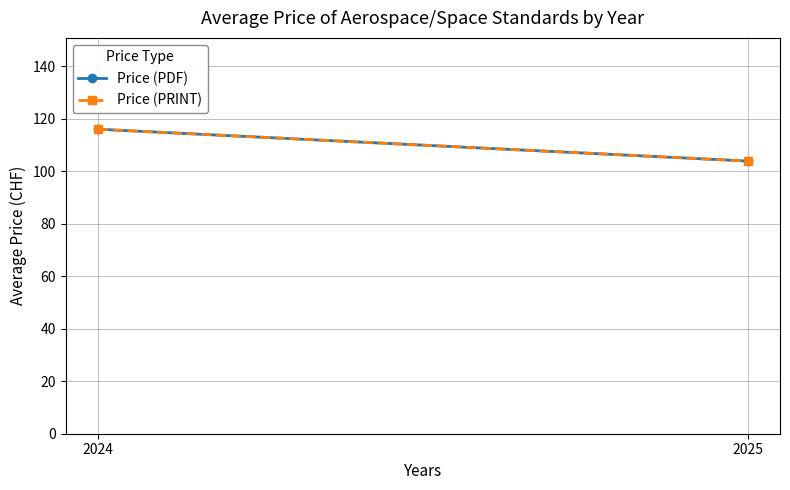

List the labels in order of Price (PRINT) value, smallest first.

2025, 2024